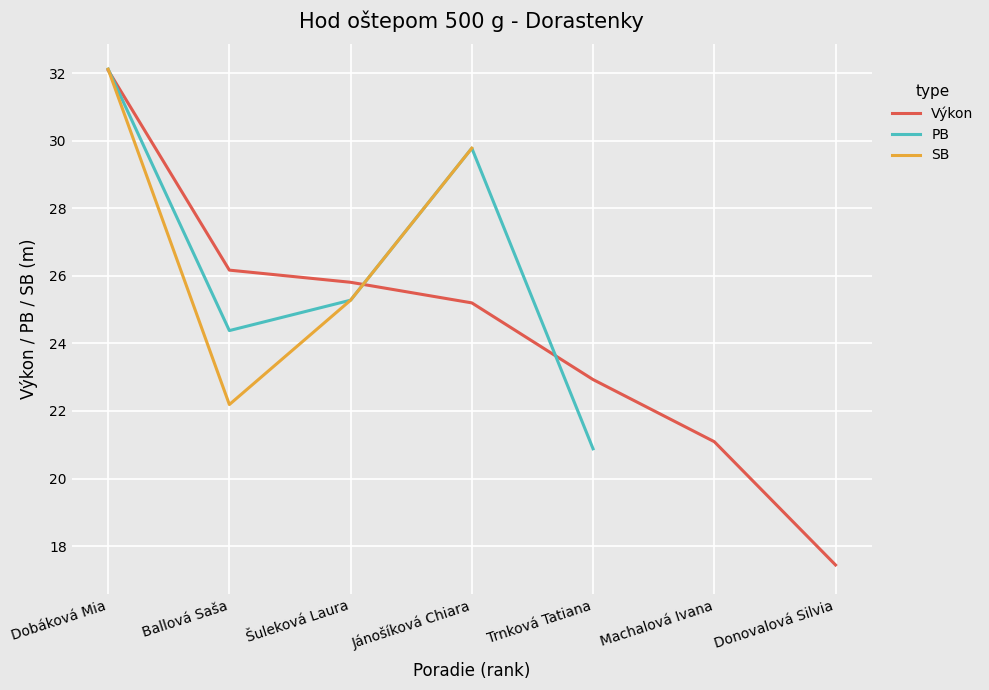

Which series has the largest total across all categories?

Výkon